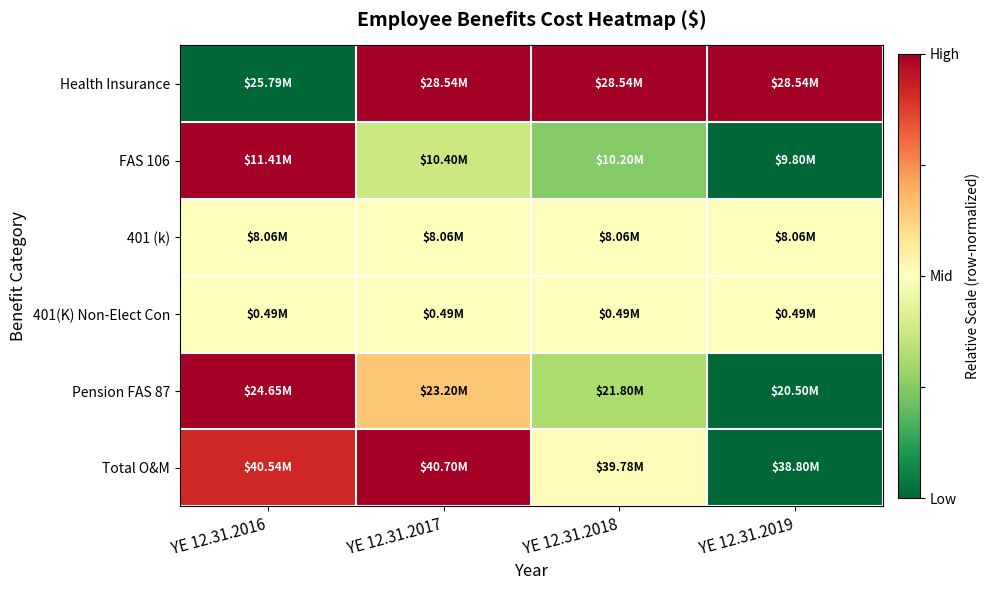

What is the spread (max minus min) of values at YE 12.31.2019?

1.0